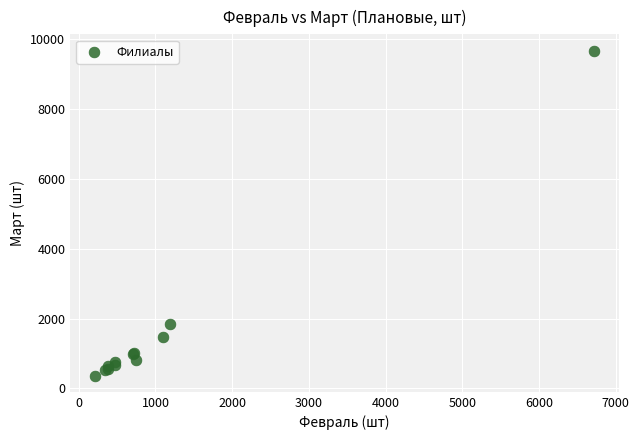

What Y value in the scatter plot is closest to 5022?

1854